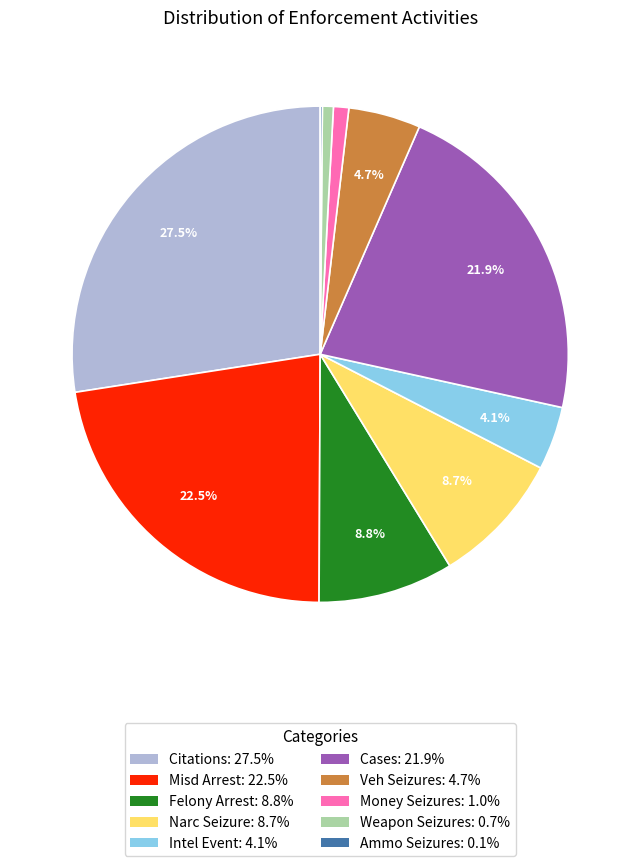

Between Intel Event and Weapon Seizures, which is larger?

Intel Event